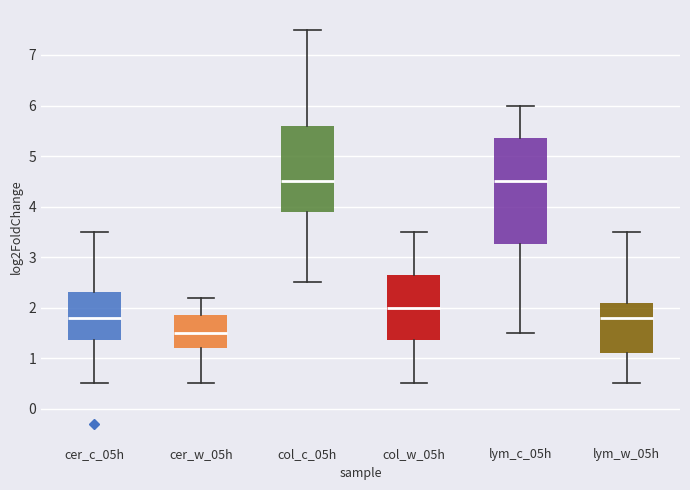

Reading left to right, read every box against the y-axis: the position of its median line, the range the box covers, and the ends of its whiskers. The values are not printed on the chart, so give them approximately, as read against the axis.

cer_c_05h: median 1.8, box 1.4 to 2.3, whiskers 0.5 to 3.5
cer_w_05h: median 1.5, box 1.2 to 1.9, whiskers 0.5 to 2.2
col_c_05h: median 4.5, box 3.9 to 5.6, whiskers 2.5 to 7.5
col_w_05h: median 2.0, box 1.4 to 2.7, whiskers 0.5 to 3.5
lym_c_05h: median 4.5, box 3.3 to 5.4, whiskers 1.5 to 6.0
lym_w_05h: median 1.8, box 1.1 to 2.1, whiskers 0.5 to 3.5